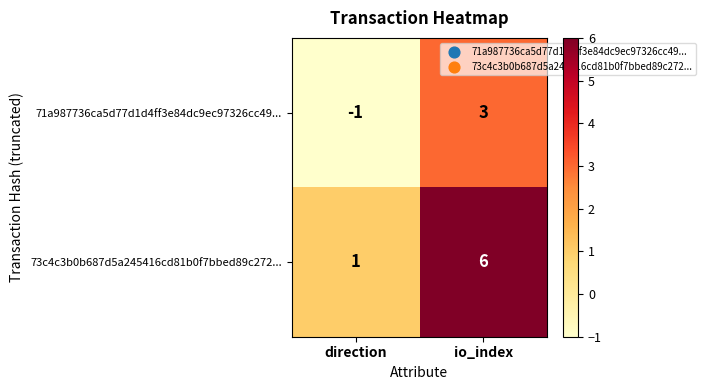

Which series has the largest total across all categories?

73c4c3b0b687d5a245416cd81b0f7bbed89c272...